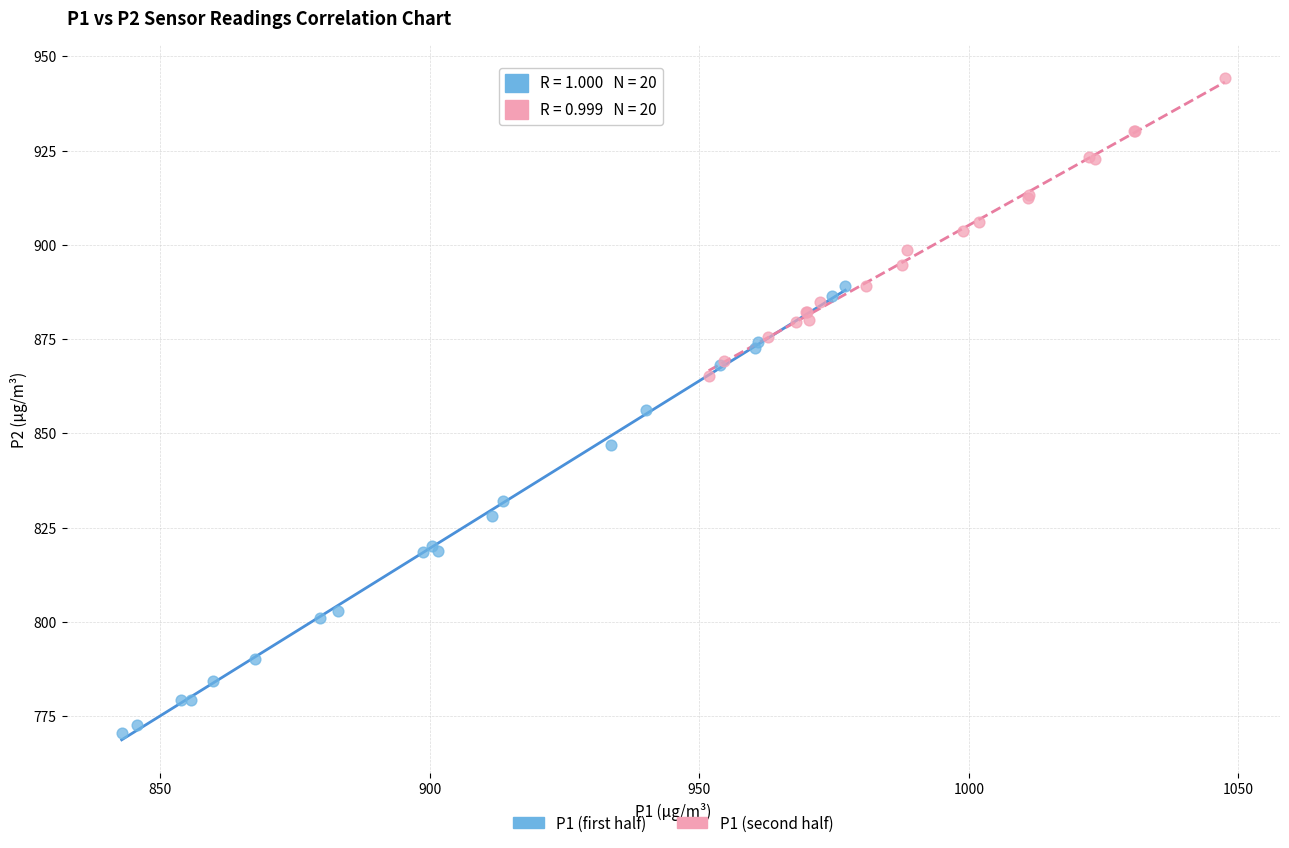

Which series has the widest spread of Y values?

P1 (first half)